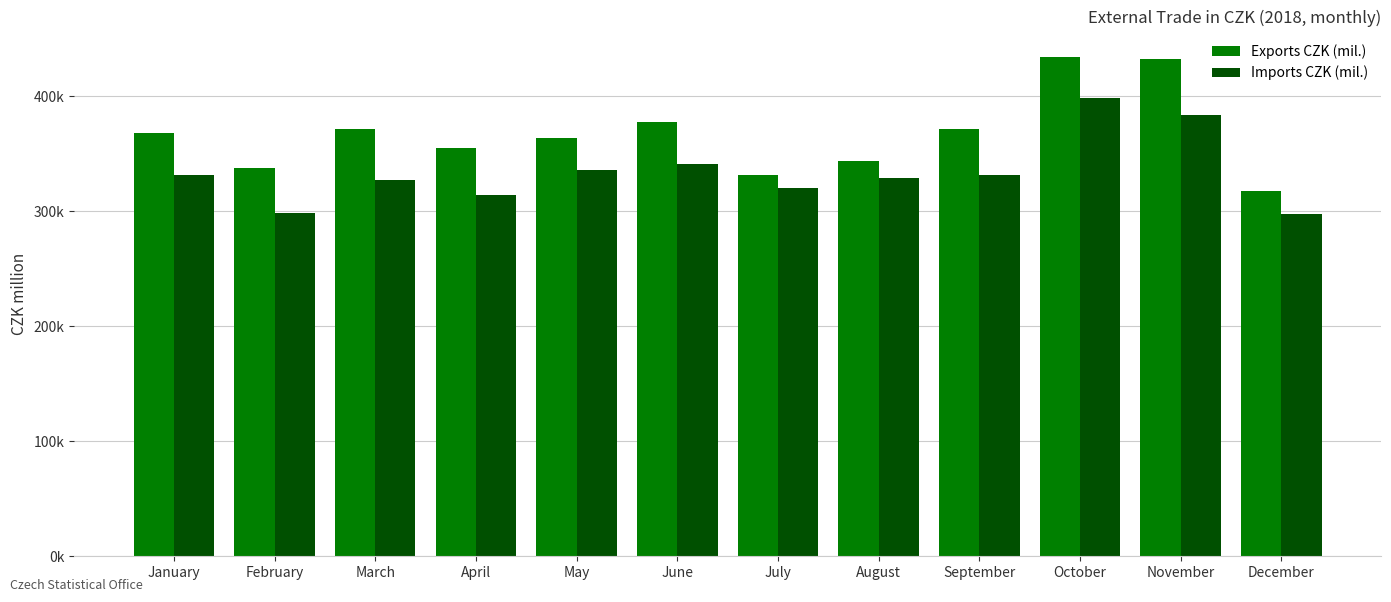

At which label does Exports CZK (mil.) first exceed 368242?

March